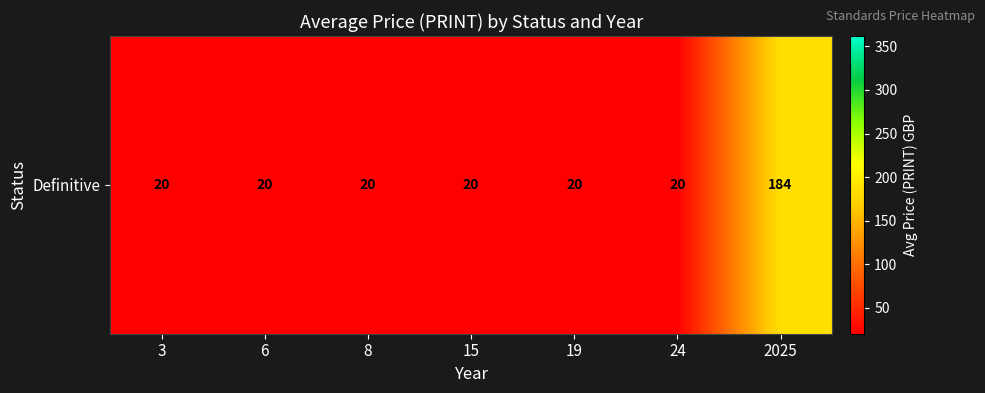

Reading right to left, what are all the values shown in this chart?

184.5	20.0	20.0	20.0	20.0	20.0	20.0